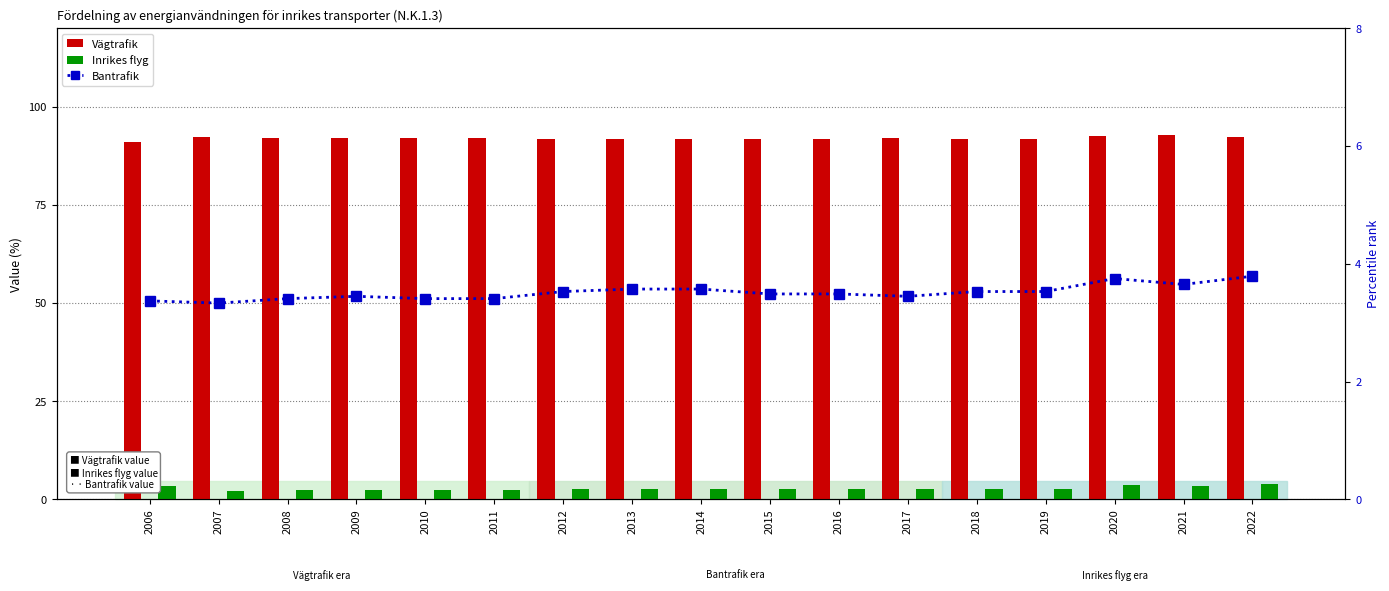

Rank the categories by Inrikes flyg value from highest to lowest.

2022, 2020, 2021, 2006, 2013, 2014, 2012, 2018, 2019, 2015, 2016, 2017, 2009, 2008, 2010, 2011, 2007